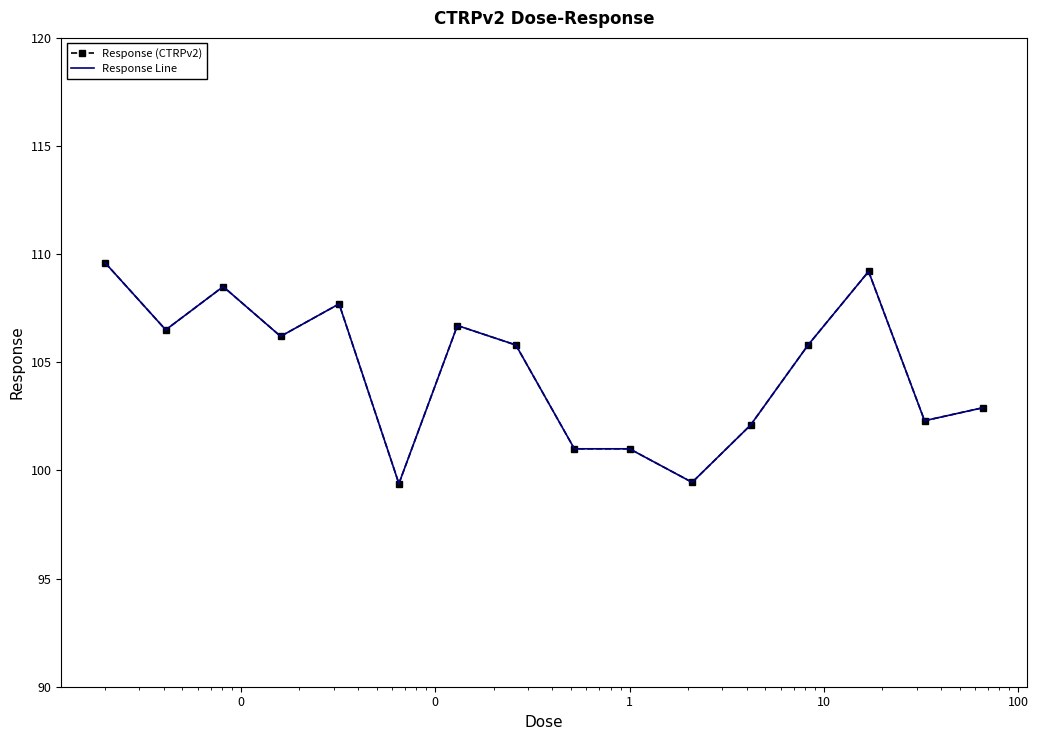

What are all the series names shown in the legend?

Response (CTRPv2), Response Line